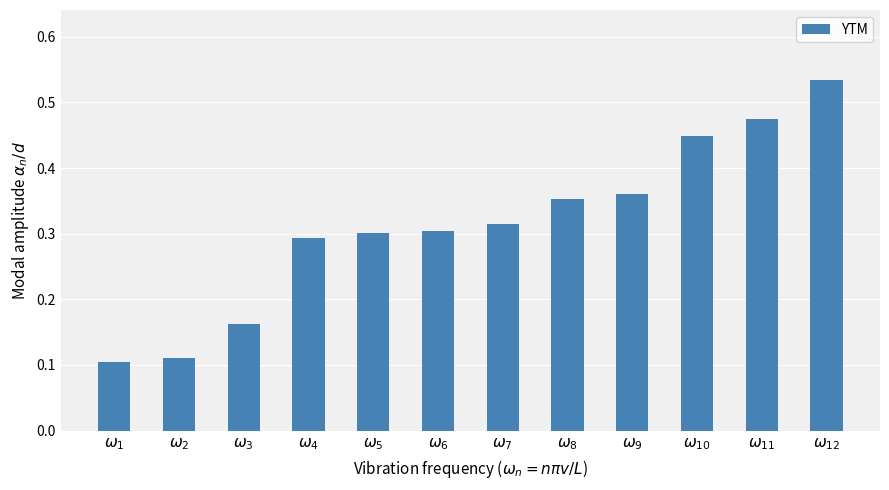

How many values are between 0 and 1?

12